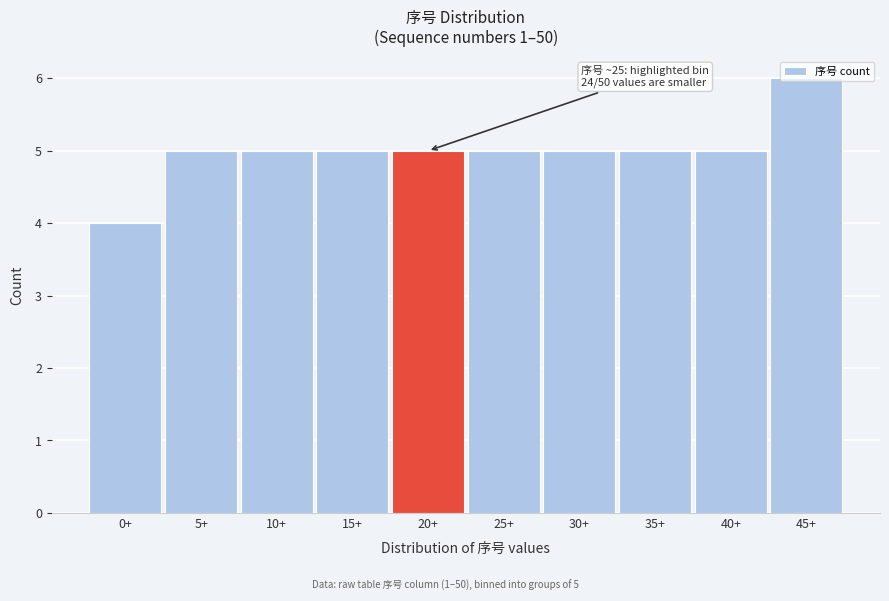

The chart shows a value of 5 at 10+. True or false?

True